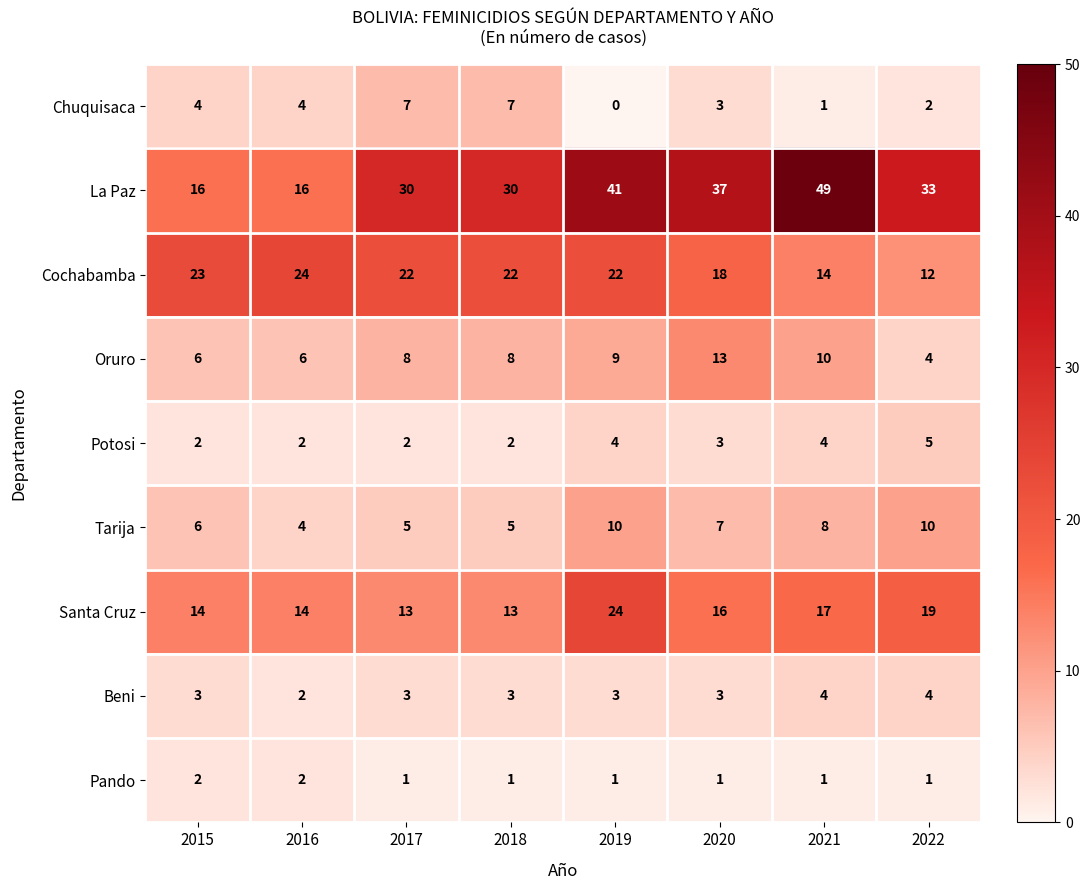

How many series are shown in this chart?

9